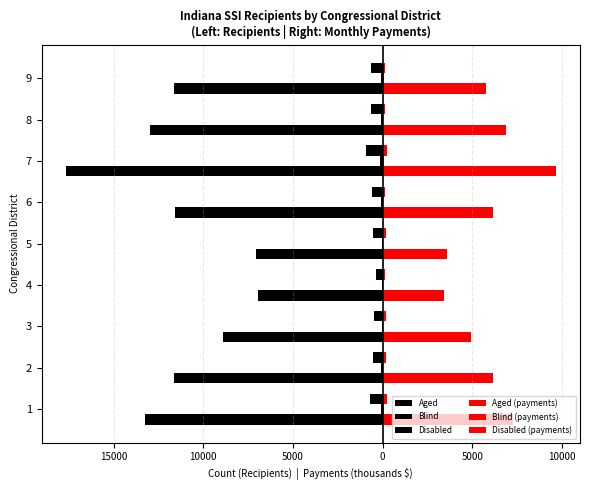

How many bars are there in each group?

6